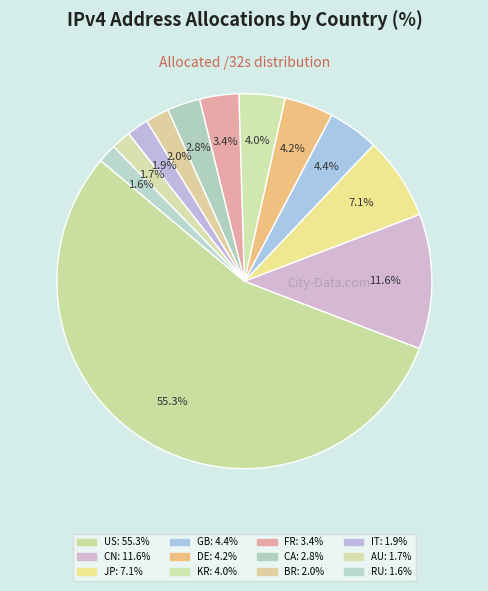

To the nearest percent, what is the difference between the largest and smallest slice percentages?

54%